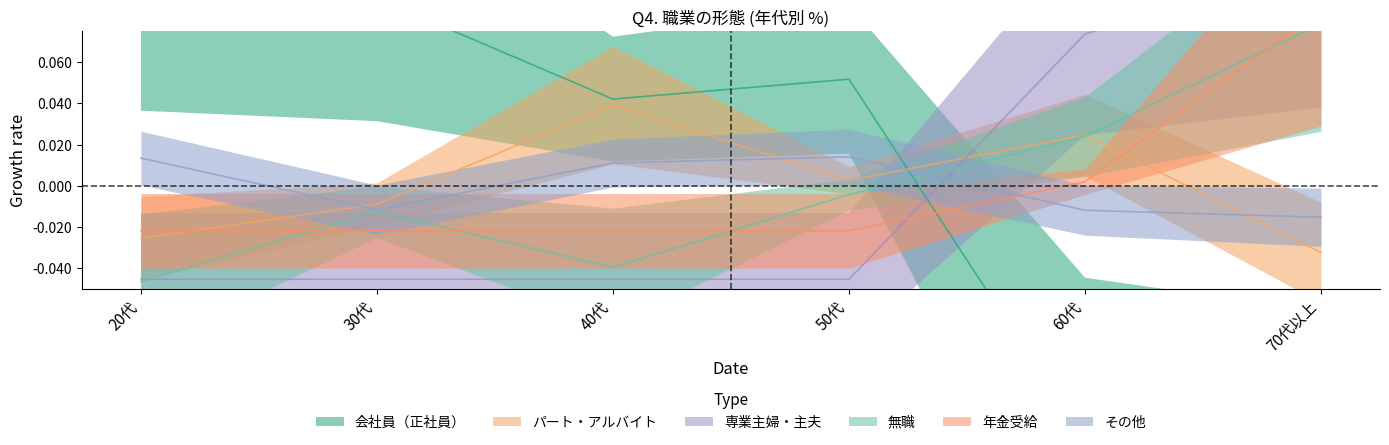

Which series has the widest spread of values?

会社員（正社員）